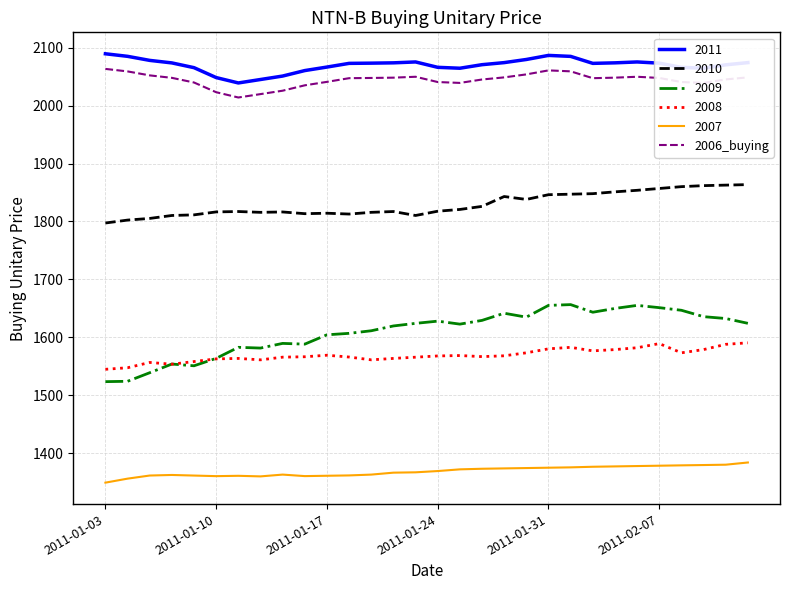

Which series has the largest range (max minus min)?

2009